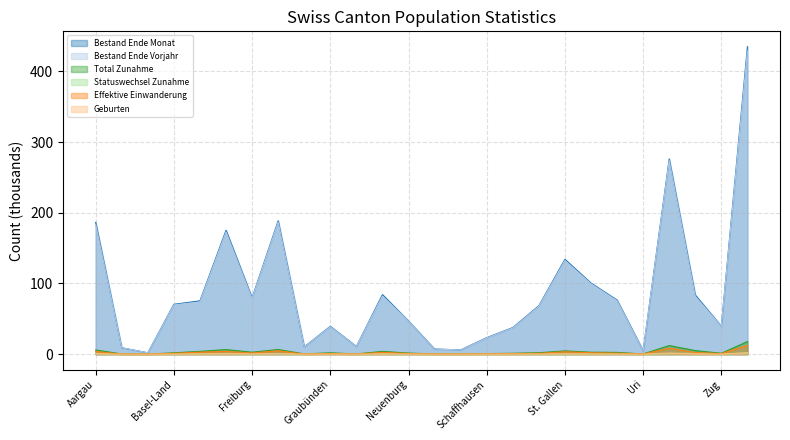

True or false: Statuswechsel Zunahme and Effektive Einwanderung intersect in this chart.

False